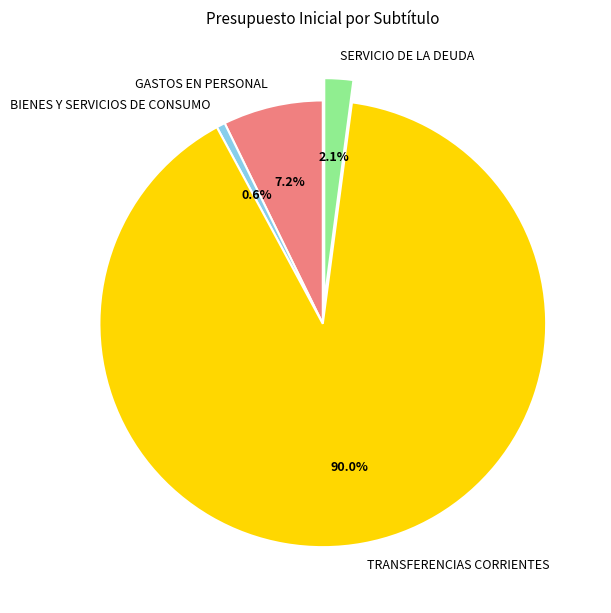

To the nearest percent, what is the combined percentage of TRANSFERENCIAS CORRIENTES and GASTOS EN PERSONAL?

97%